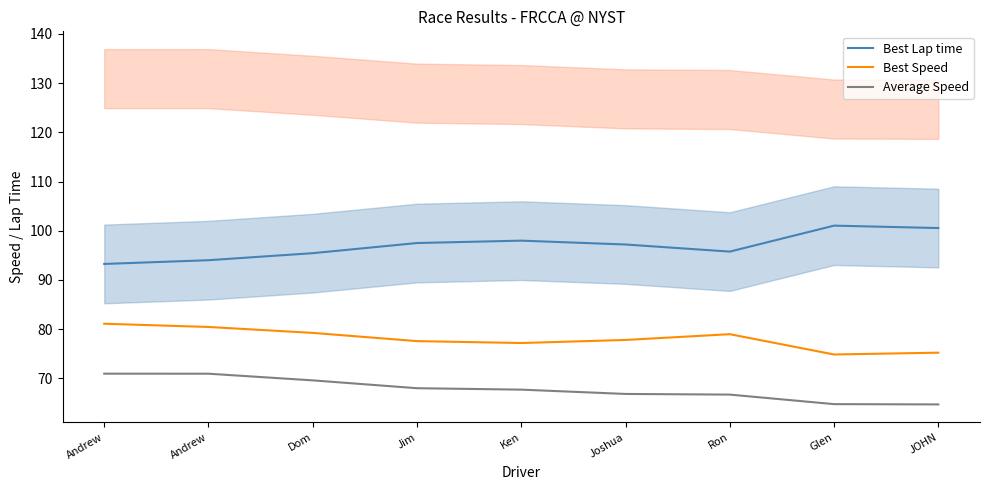

What is the difference between the highest and lowest values at Andrew?

22.3